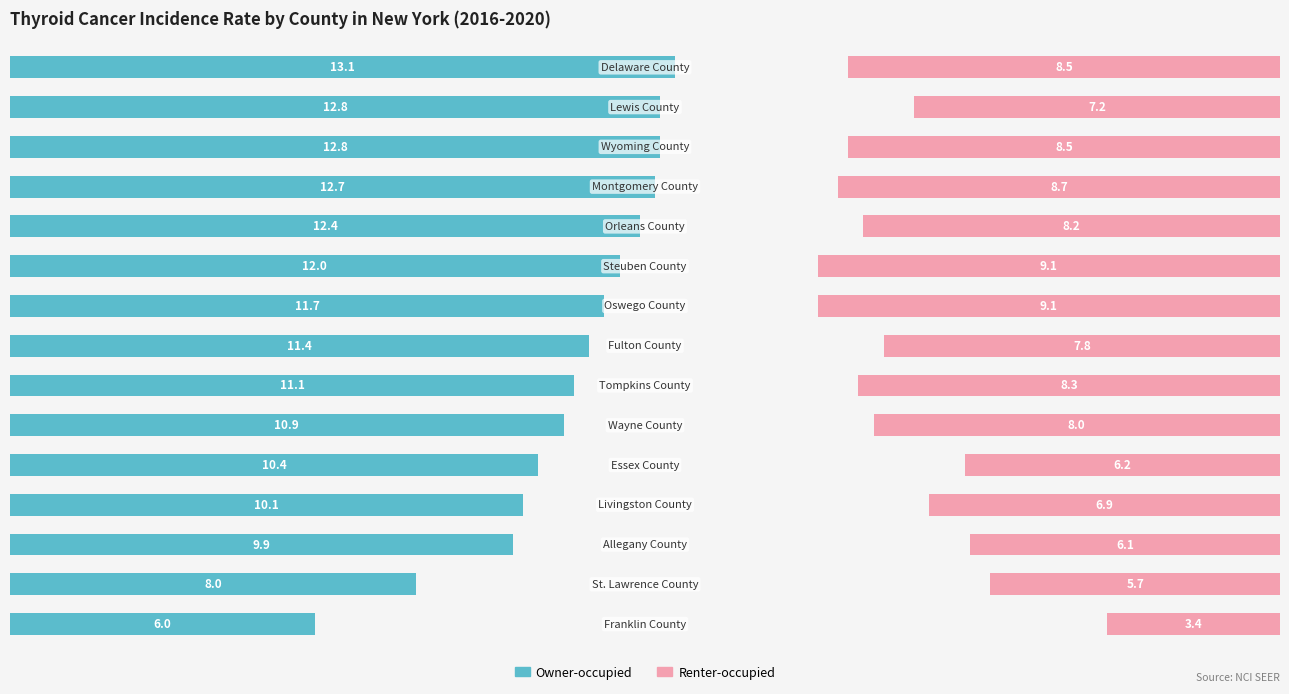

Which series has the largest total across all categories?

Owner-occupied